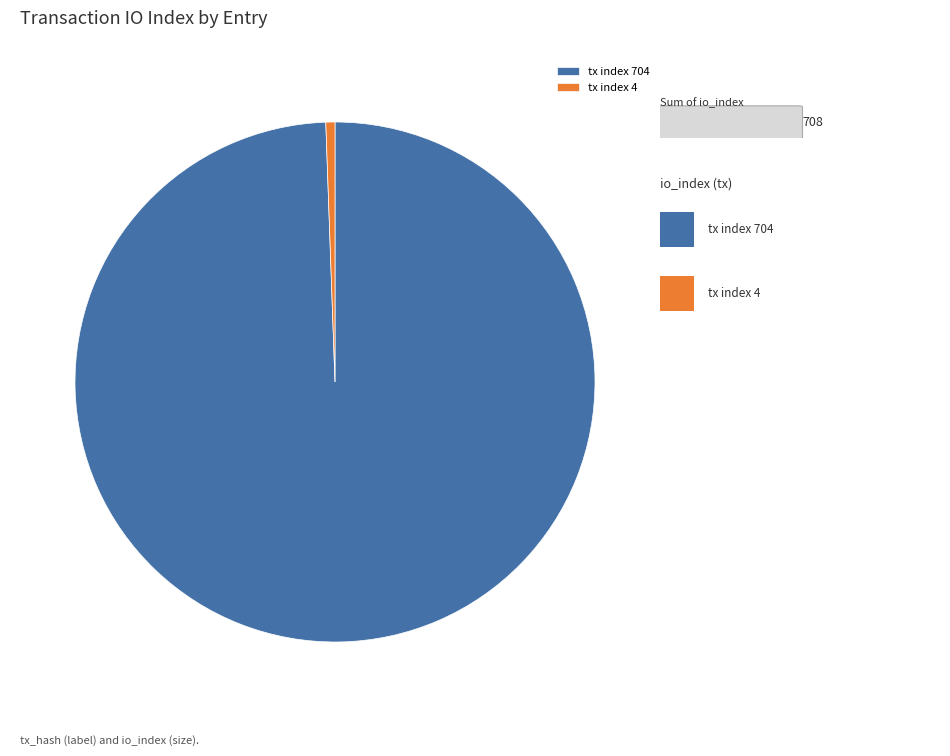

Which slice is the smallest?

tx index 4